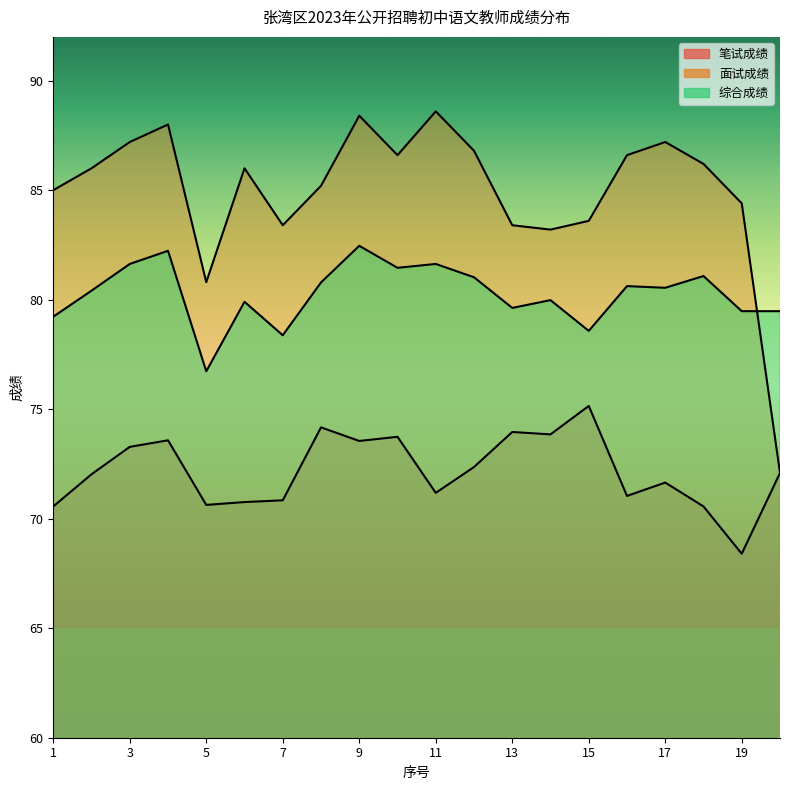

List the labels in order of 笔试成绩 value, smallest first.

19, 1, 18, 5, 6, 7, 16, 11, 17, 2, 20, 12, 3, 9, 4, 10, 14, 13, 8, 15